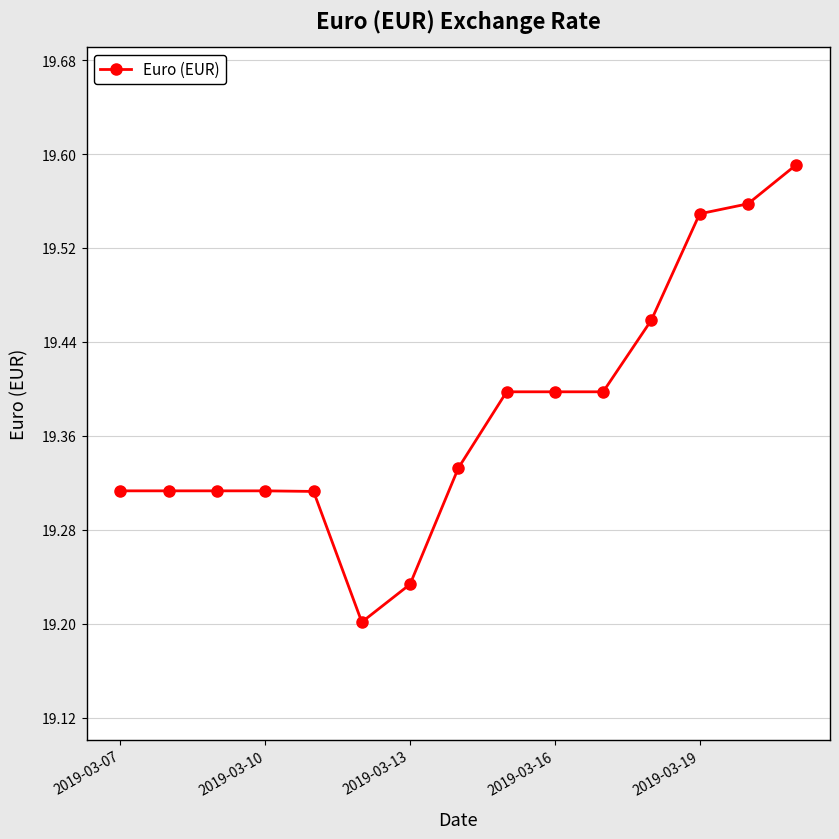

Count the values in the range 19 to 20.

15